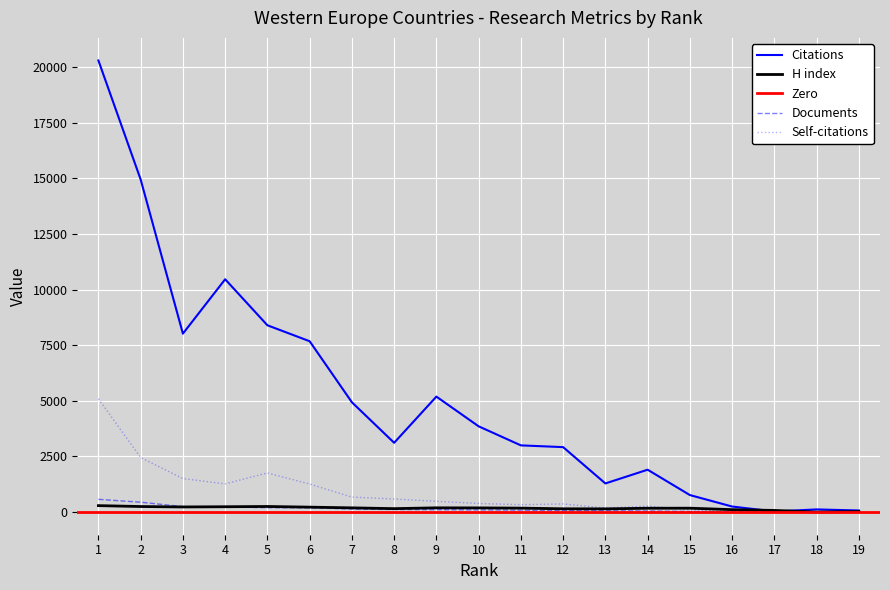

Is the value of Citations at 3 greater than the value of Self-citations at 10?

Yes